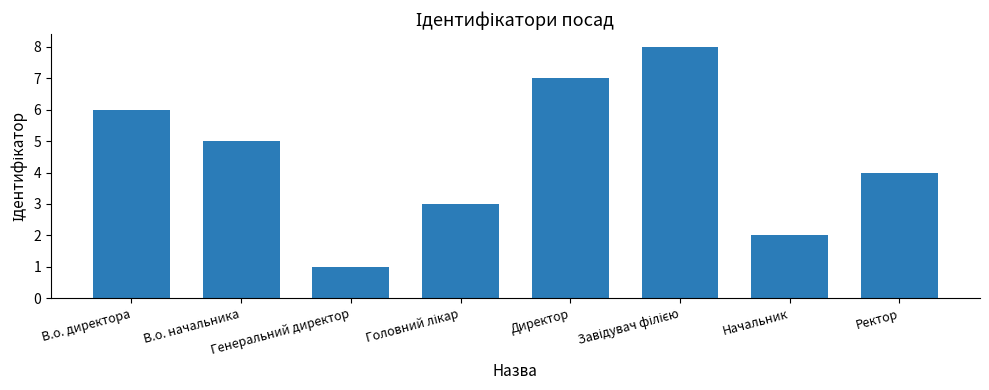

What is the sum of all values?

36